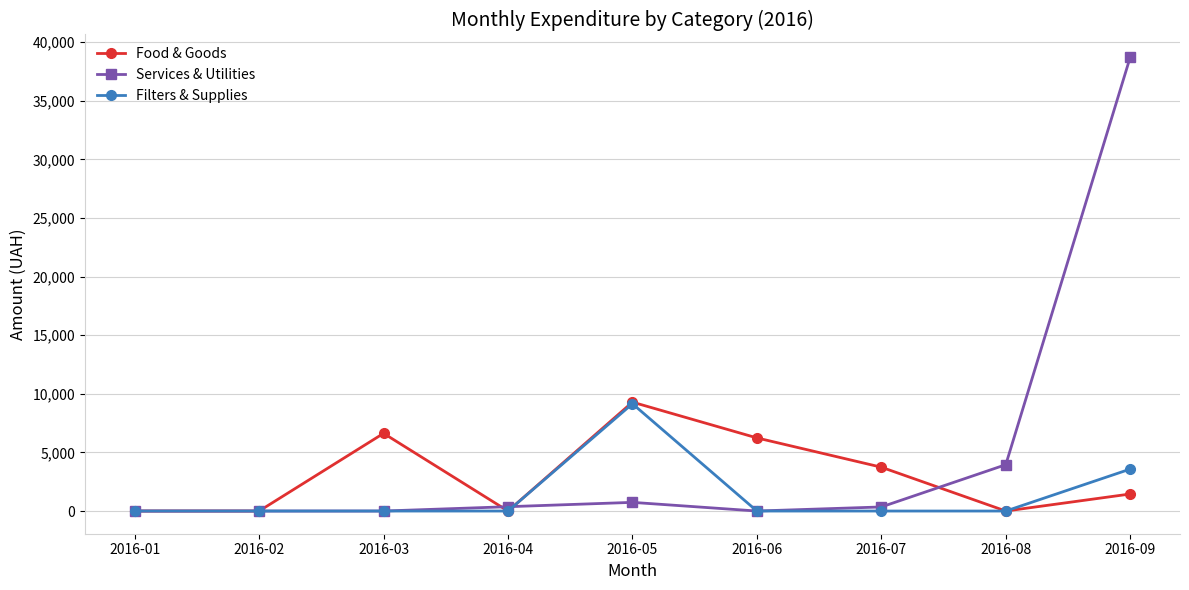

What is the maximum value shown in the chart?

38725.9